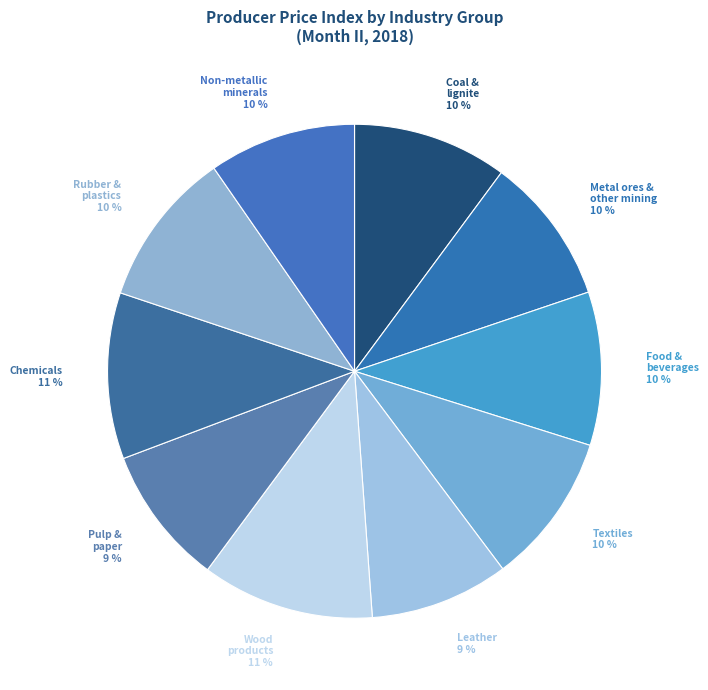

To the nearest percent, what is the average slice percentage?

10%